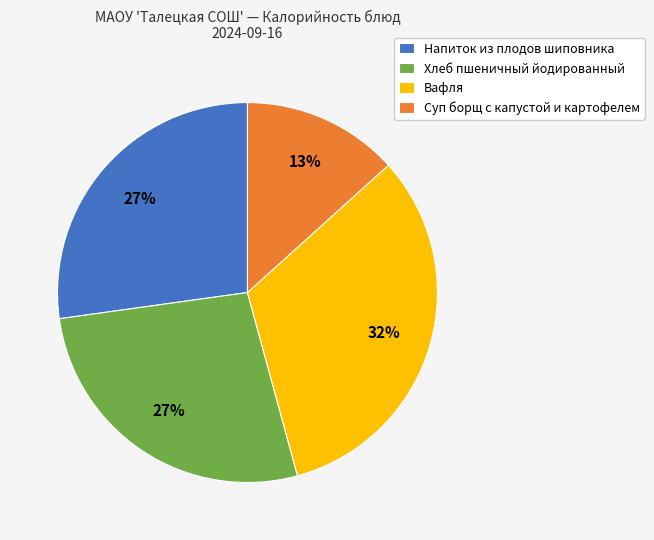

How many segments does this pie chart have?

4